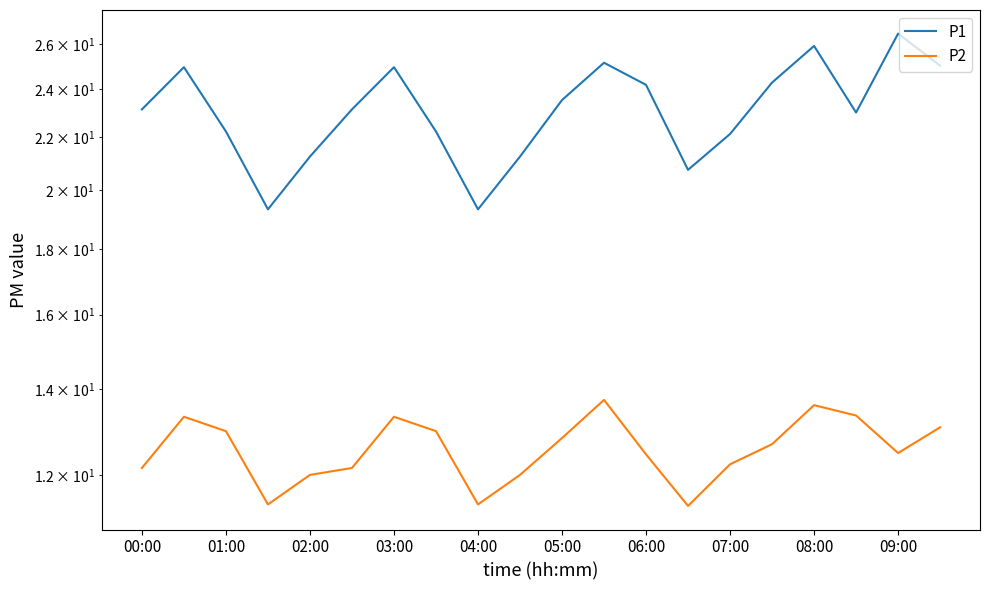

What is the difference between the maximum and minimum values in the P2 series?

2.4